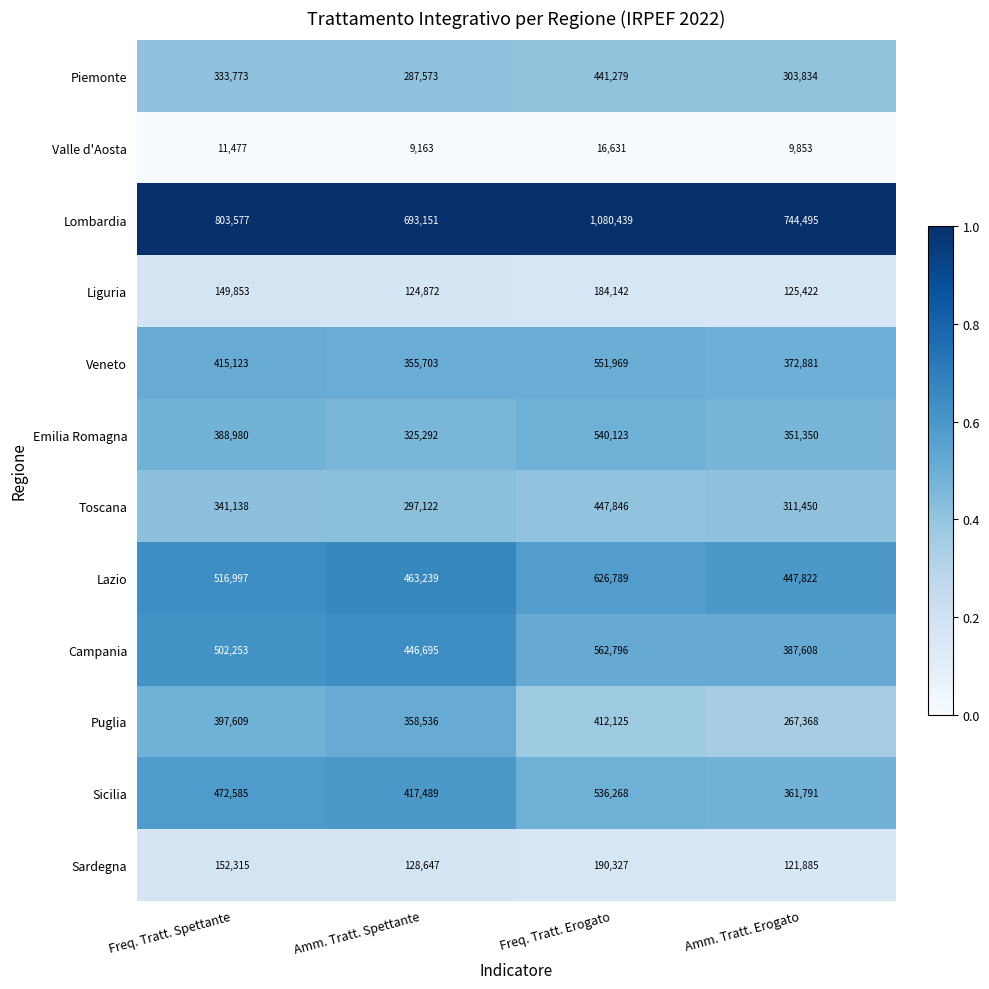

Which series changed the most between Freq. Tratt. Spettante and Freq. Tratt. Erogato?

Lombardia